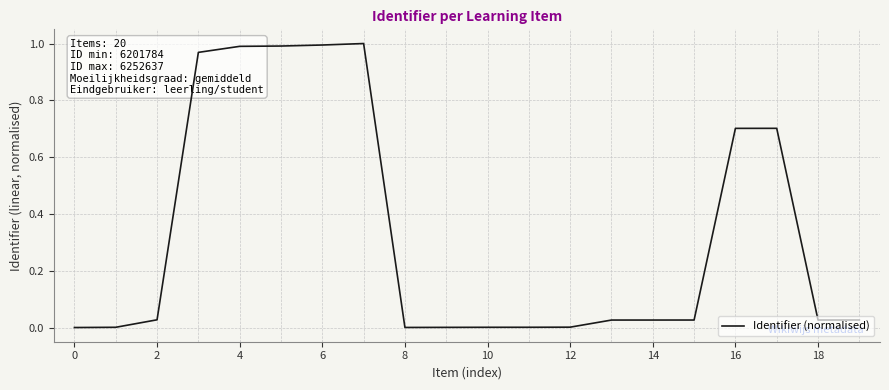

Reading left to right, list all the values displayed in this chart.

0.0	0.0	0.0	1.0	1.0	1.0	1.0	1.0	0.0	0.0	0.0	0.0	0.0	0.0	0.0	0.0	0.7	0.7	0.0	0.0